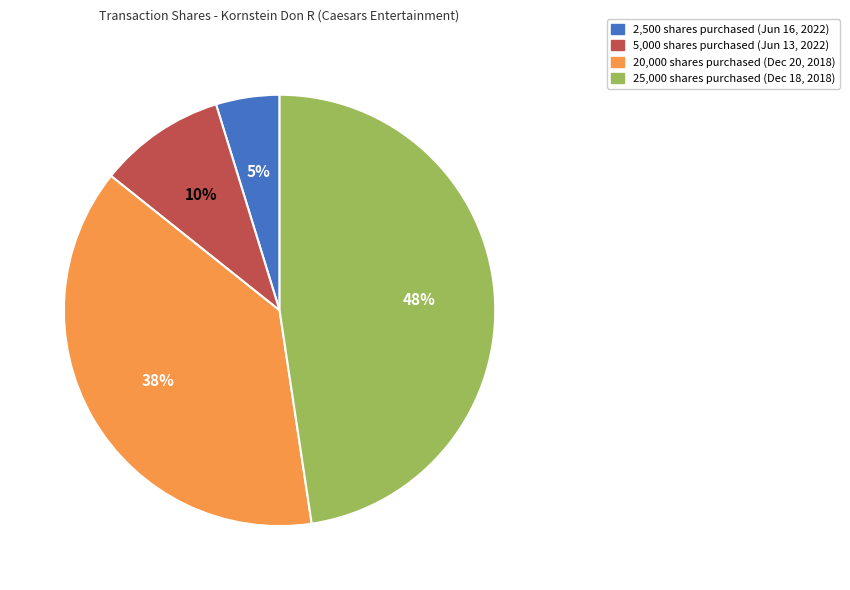

Which slice is the smallest?

2,500 shares purchased (Jun 16, 2022)